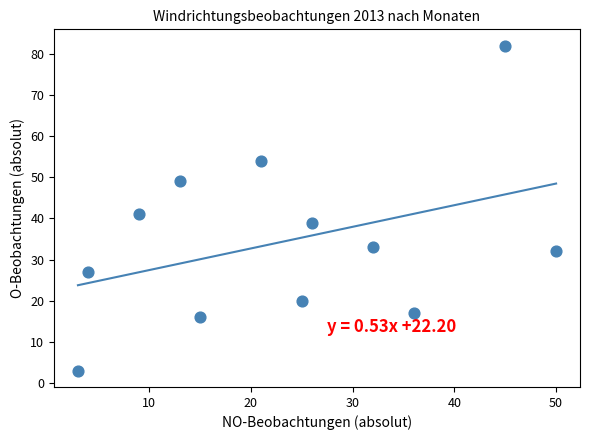

What Y value in the scatter plot is closest to 42?

41